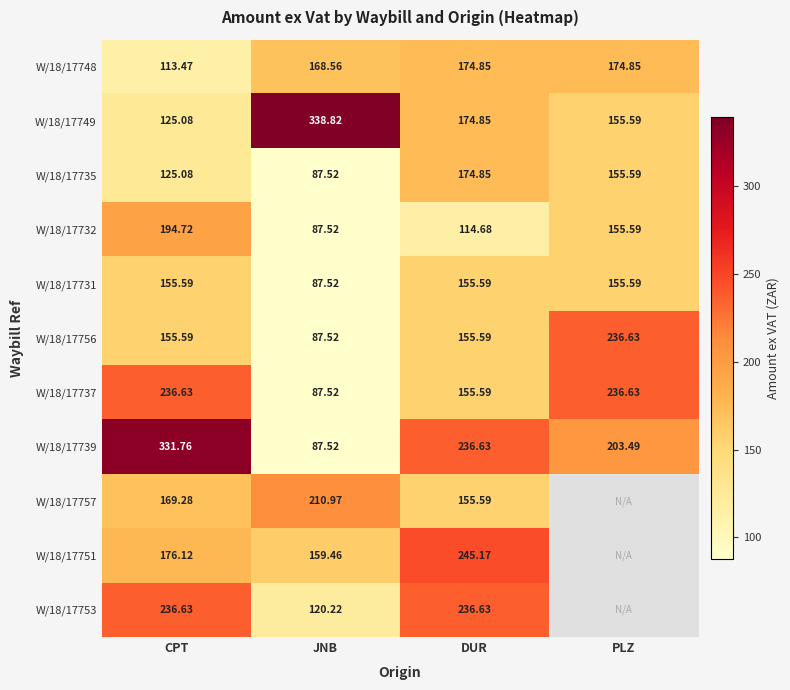

List the labels in order of W/18/17732 value, largest first.

CPT, PLZ, DUR, JNB